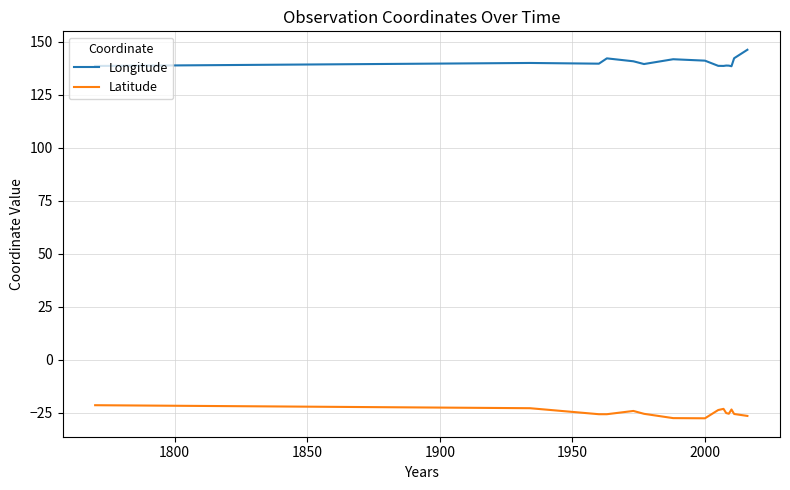

True or false: Longitude and Latitude cross at least once.

False